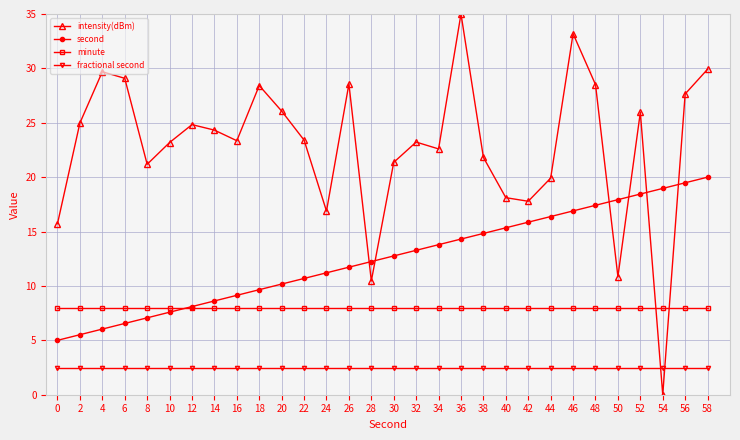

List the series in order of their peak value, lowest first.

fractional second, minute, second, intensity(dBm)